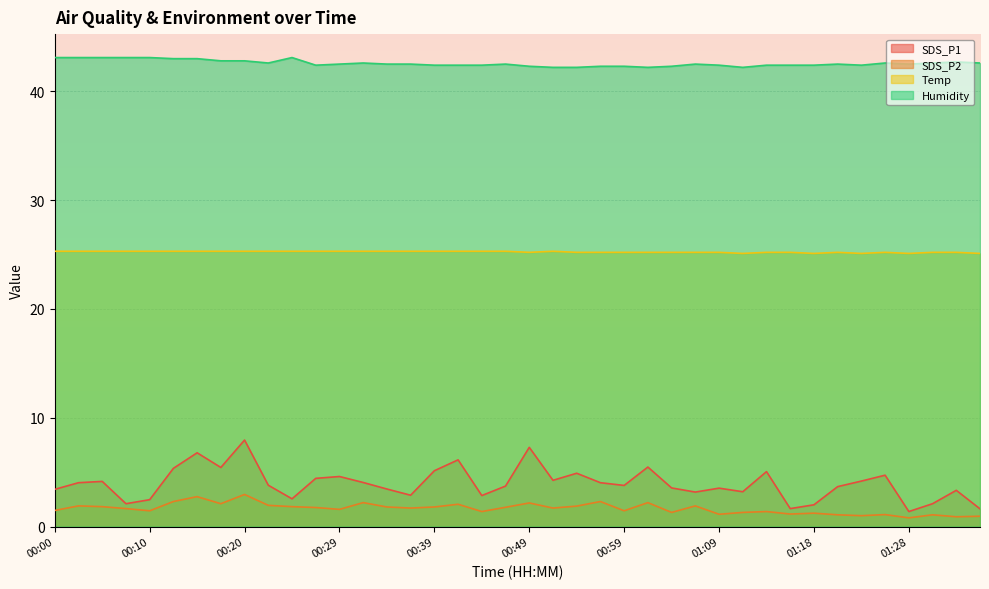

What is the difference between the maximum and minimum values in the SDS_P2 series?

2.2